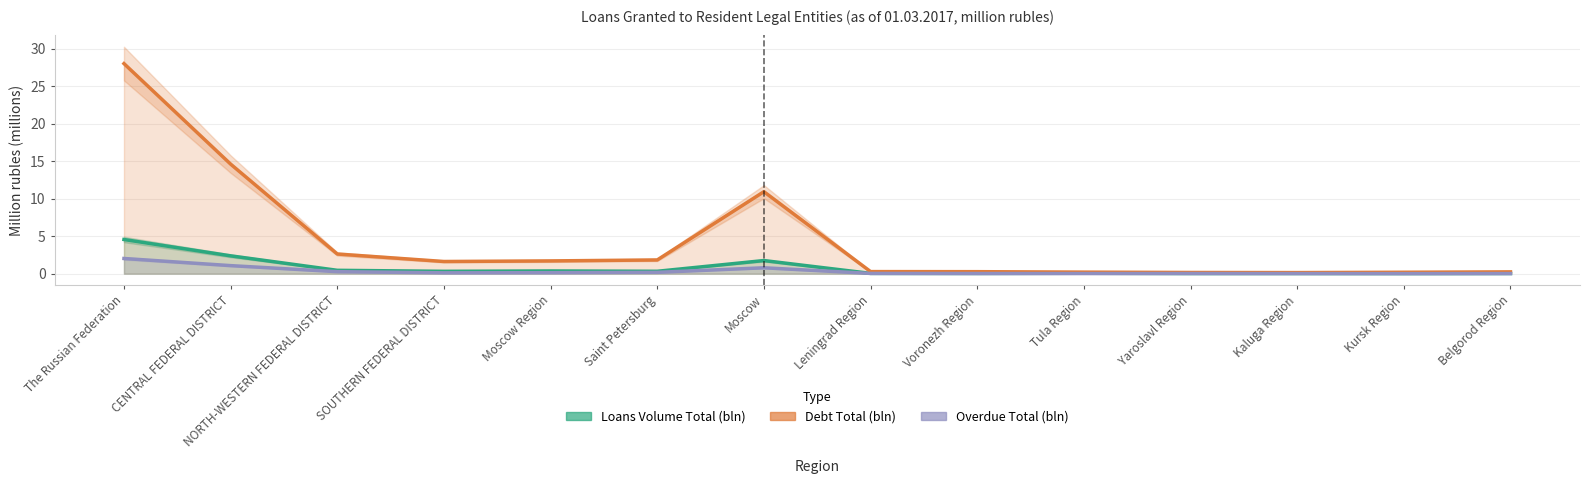

True or false: Overdue Total (bln) and Debt Total (bln) intersect in this chart.

False